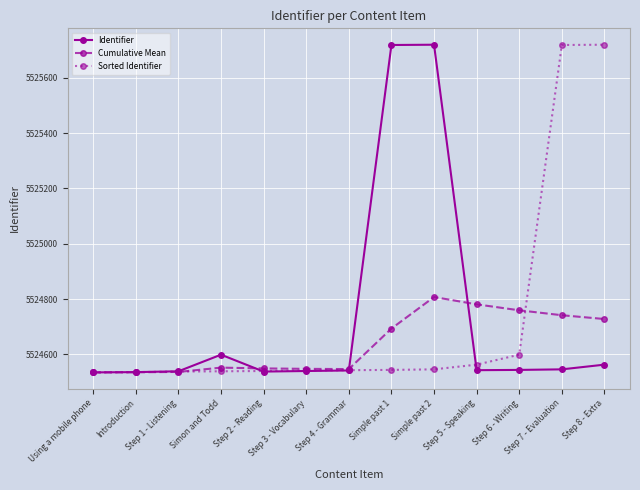

Which series changed the most between Introduction and Step 6 - Writing?

Cumulative Mean